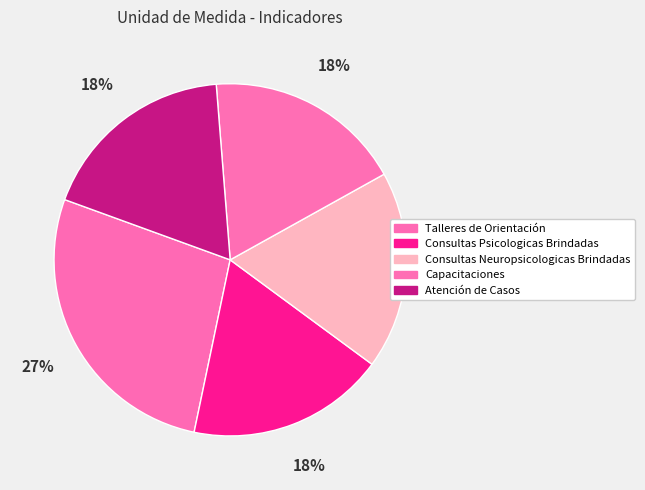

The Consultas Neuropsicologicas Brindadas slice represents 18% of the pie. True or false?

True